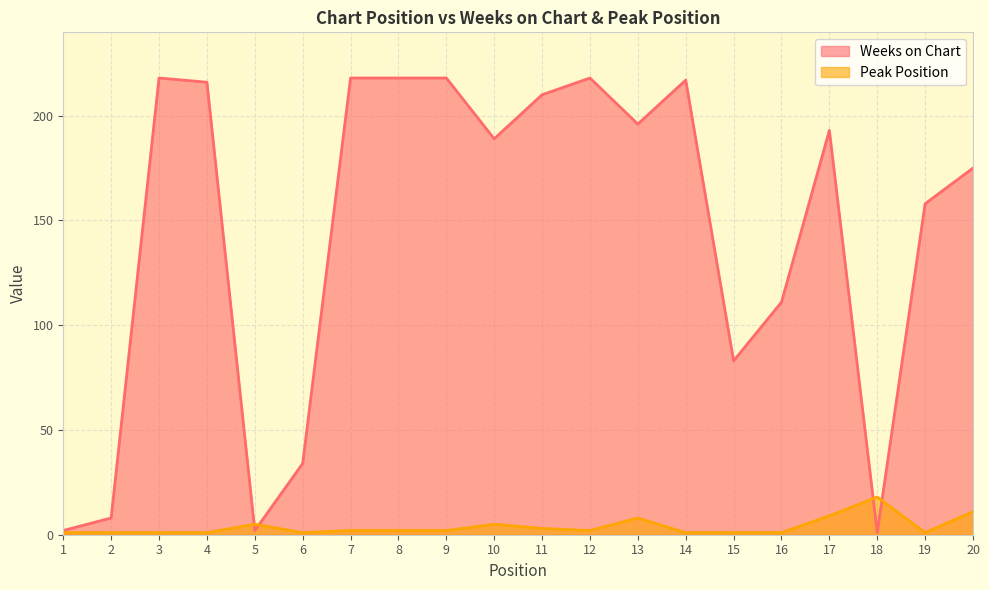

True or false: Weeks on Chart and Peak Position intersect in this chart.

True